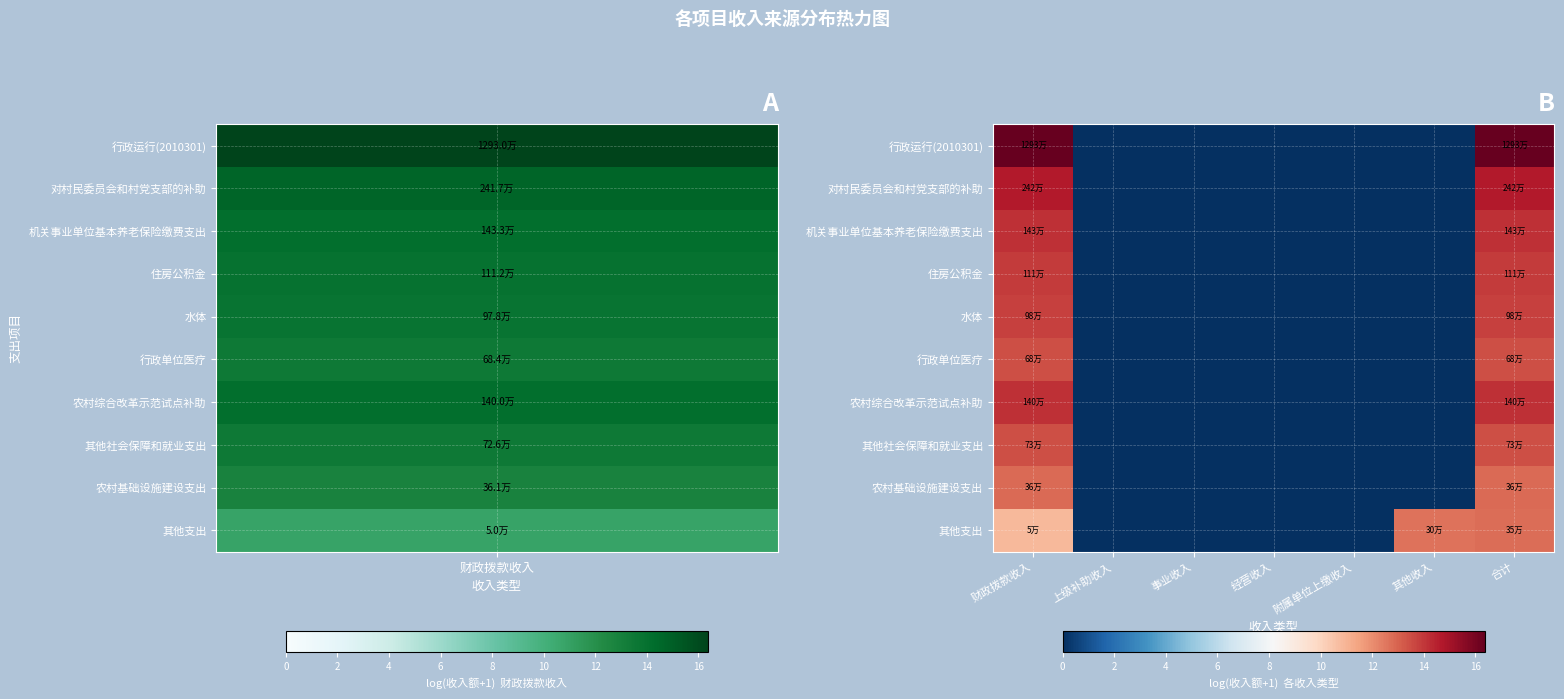

What is the greatest value displayed?

16.4